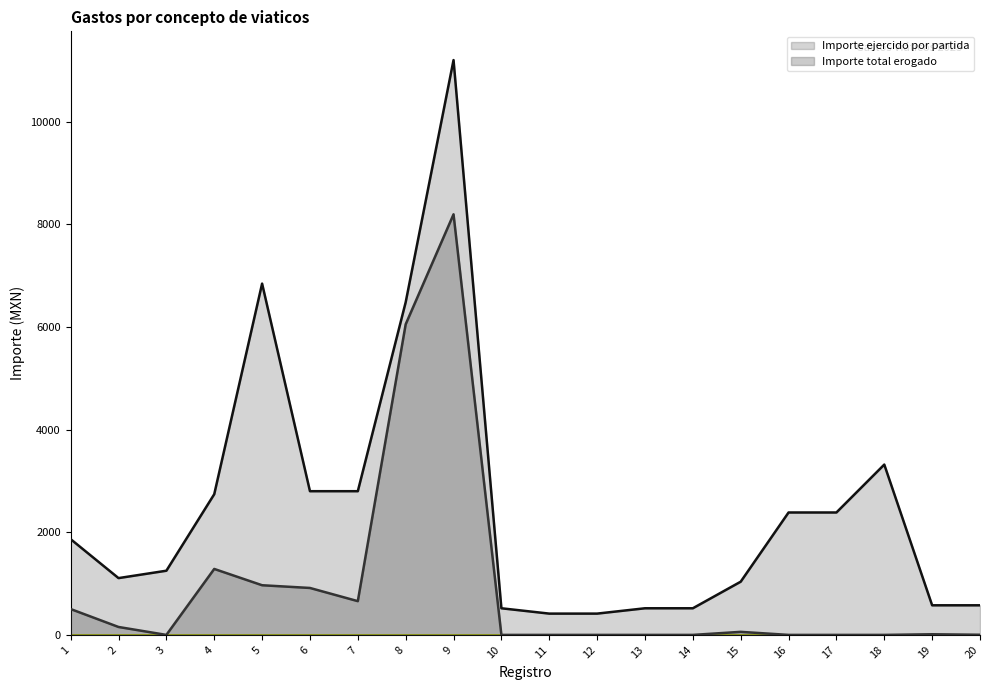

Which series has the largest total across all categories?

Importe ejercido por partida